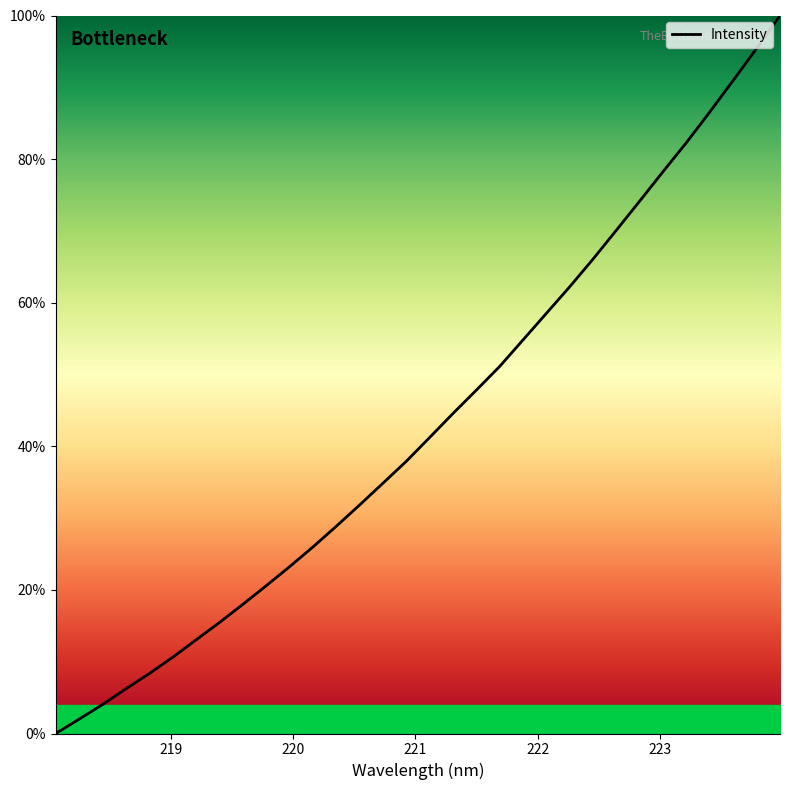

What is the difference between the maximum and minimum values?

100.0